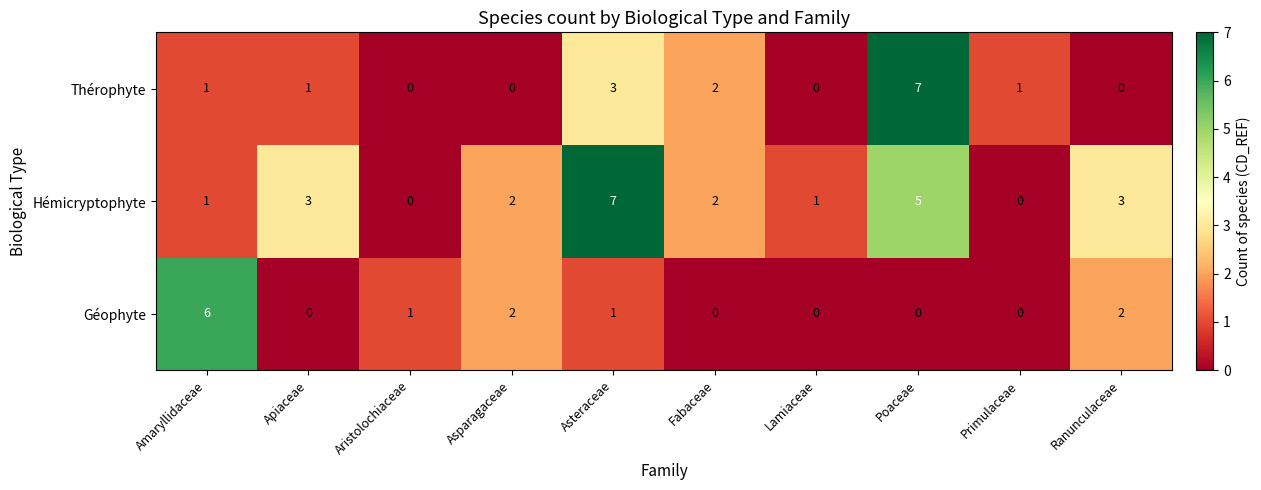

Read the Thérophyte value at Poaceae.

7